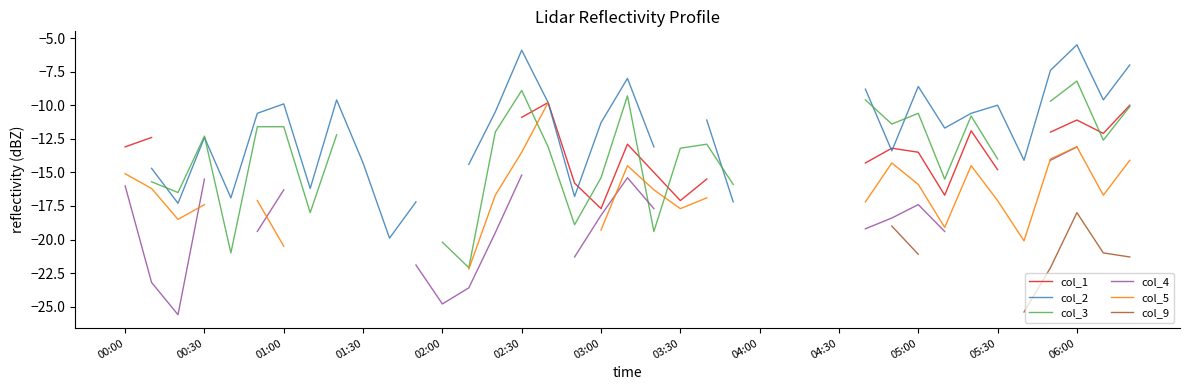

Where is col_4 nearest to the value -19?

28